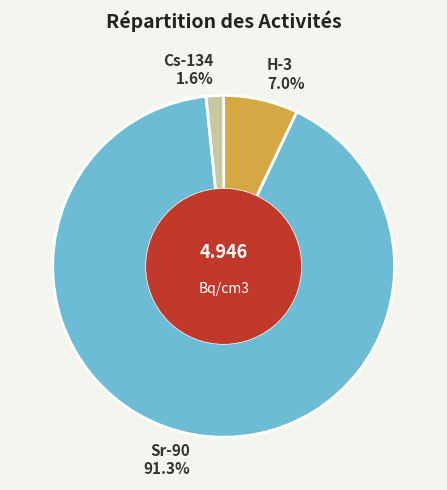

Does any single category account for the majority?

Yes